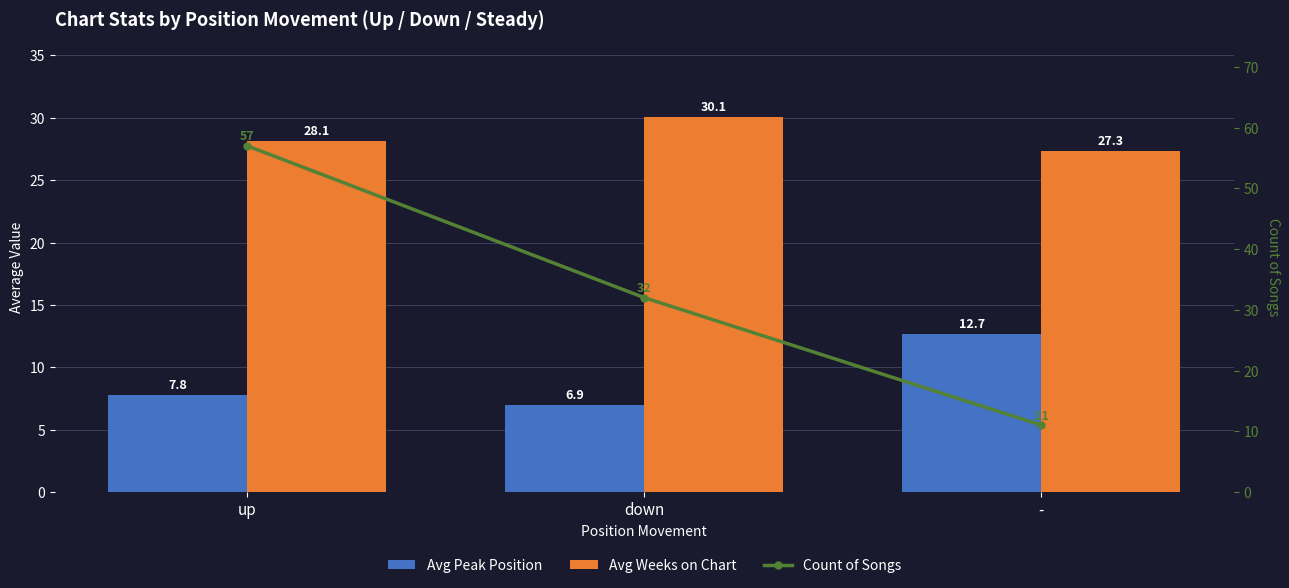

What is the value of the Count of Songs bar at the 3rd from the left?

11.0